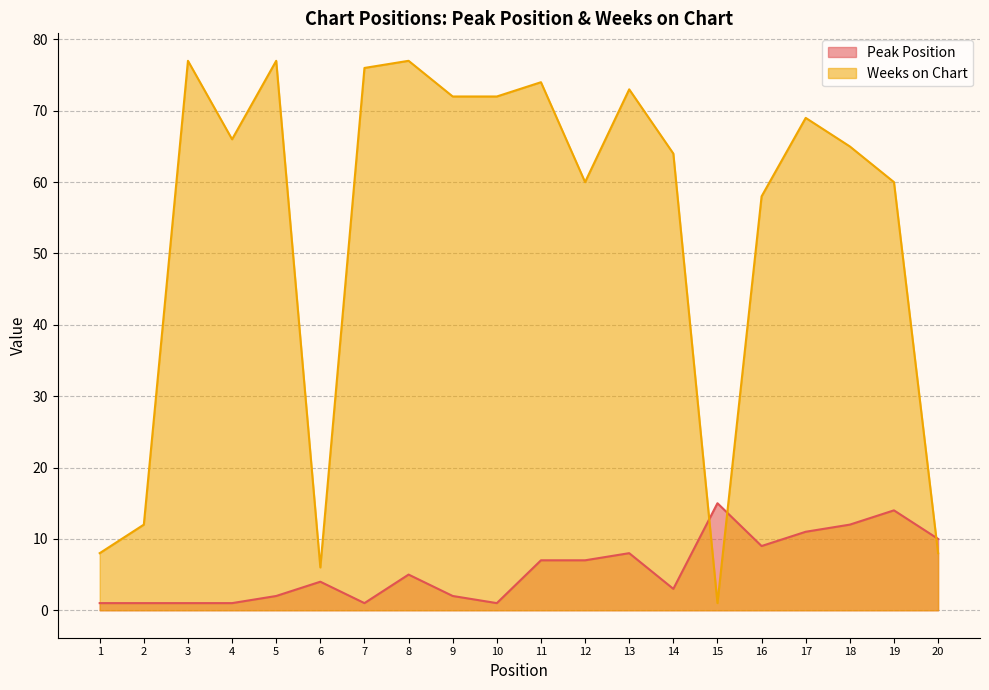

Rank the series at 20 from highest to lowest value.

Peak Position, Weeks on Chart